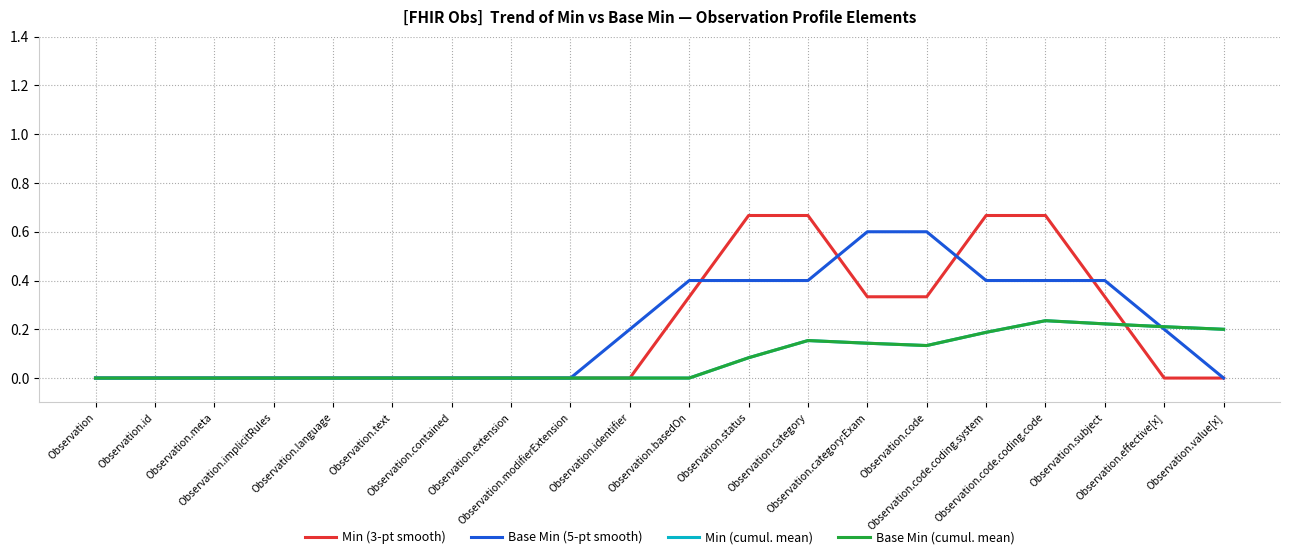

What is the label of the 1st point from the right?

Observation.value[x]